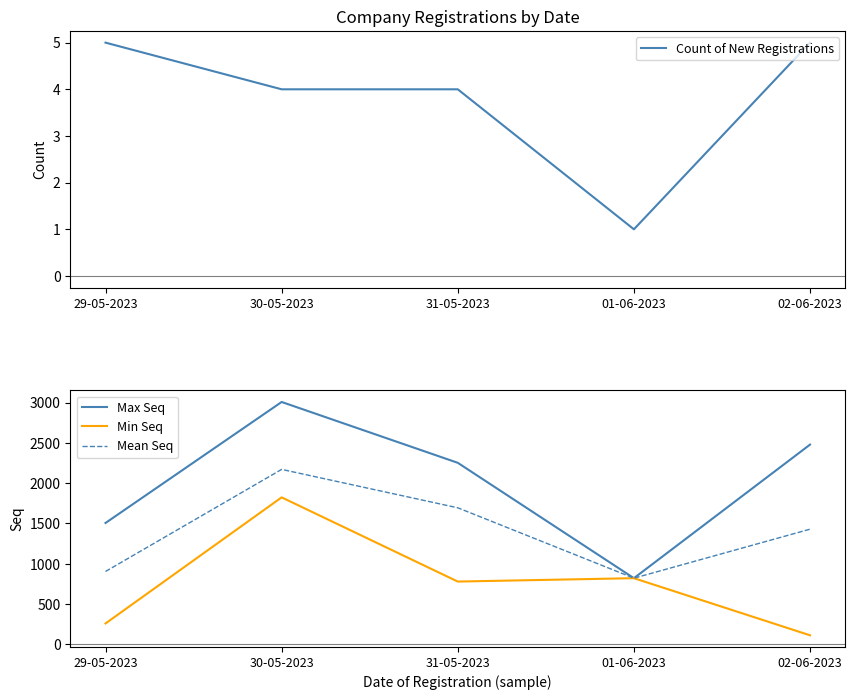

How many data points does each series have?

5